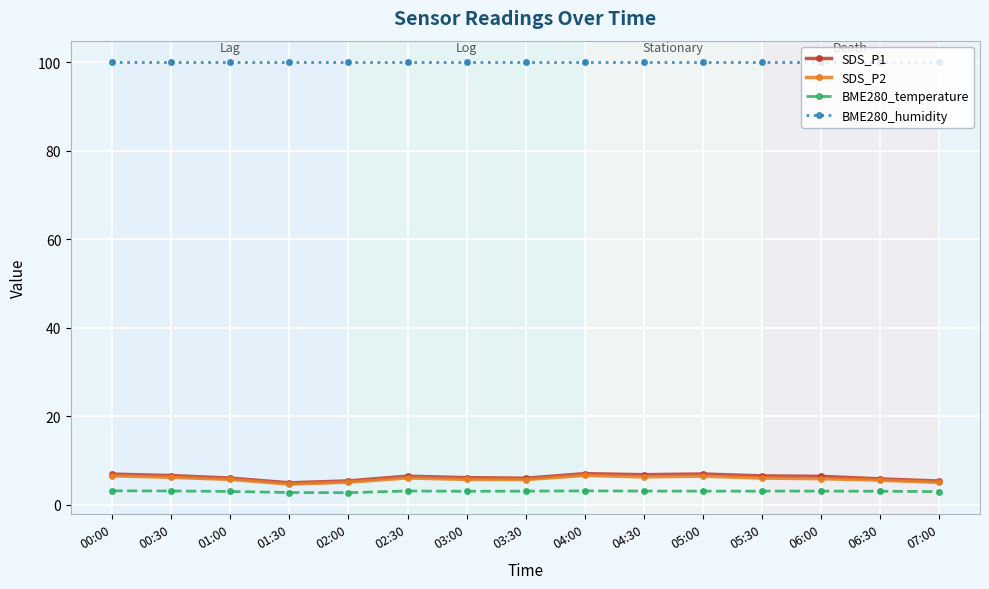

Which series has the largest range (max minus min)?

SDS_P1